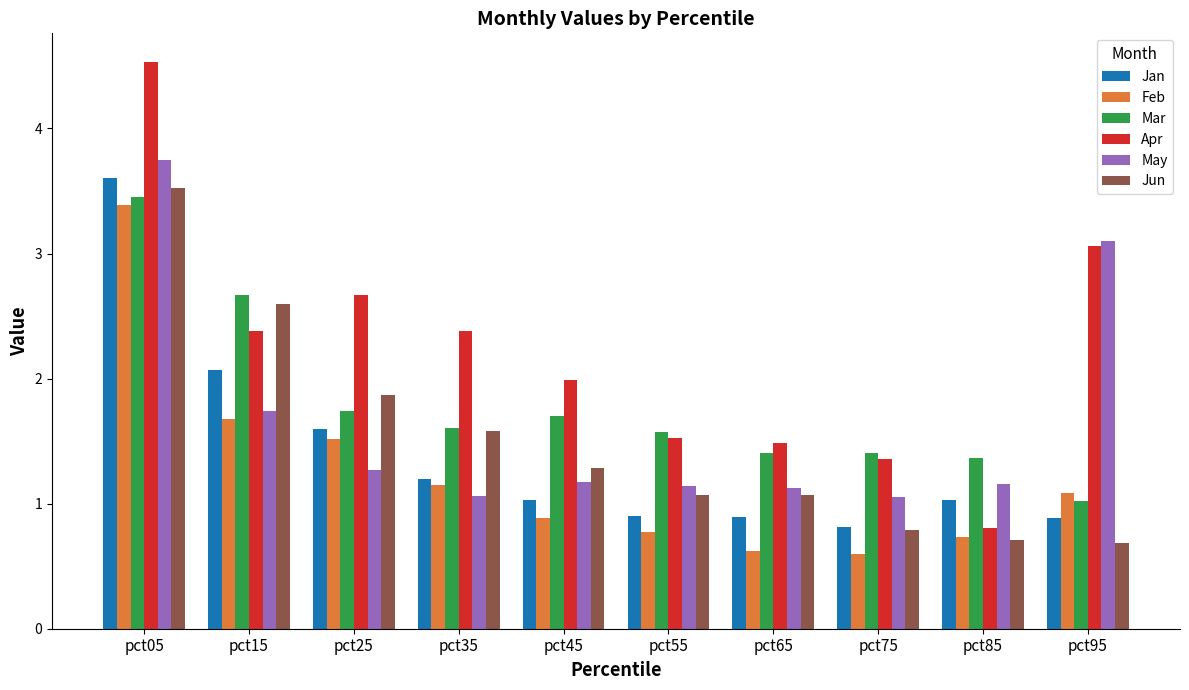

What is the spread (max minus min) of values at pct75?

0.8